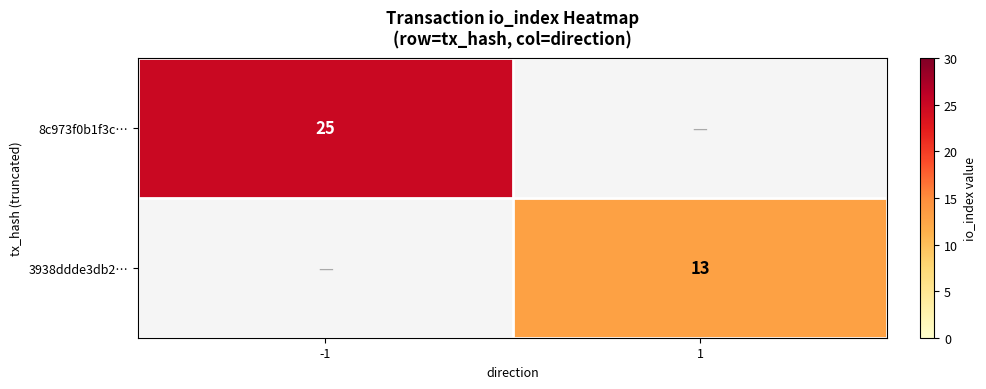

The value of 8c973f0b1f3c… at -1 is 12. True or false?

False